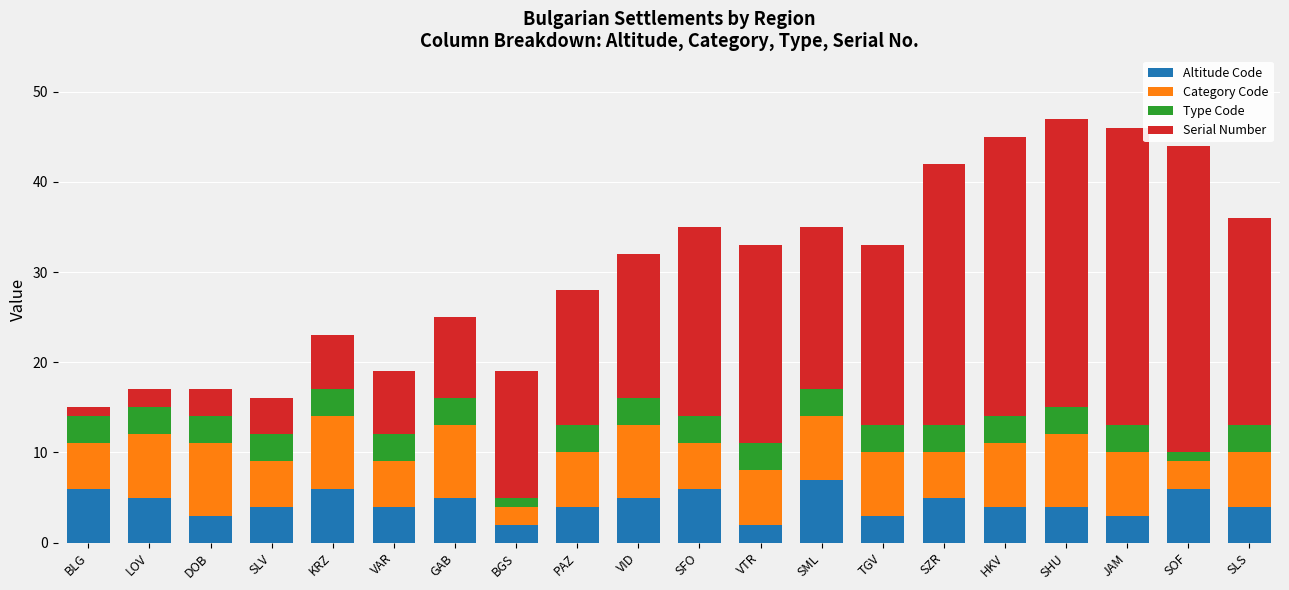

What is the approximate value of Altitude Code at VAR?

4